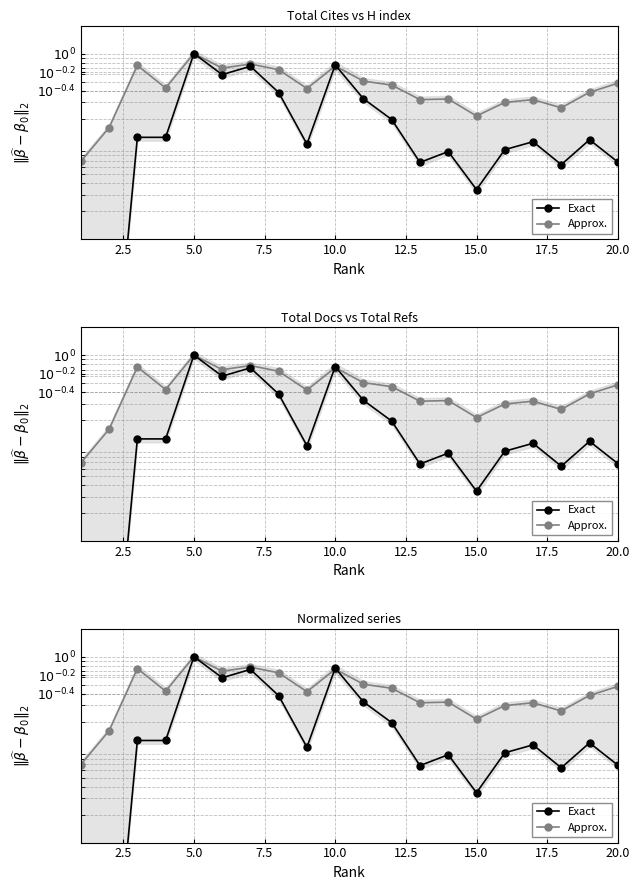

List the series in order of their peak value, lowest first.

Exact, Approx.